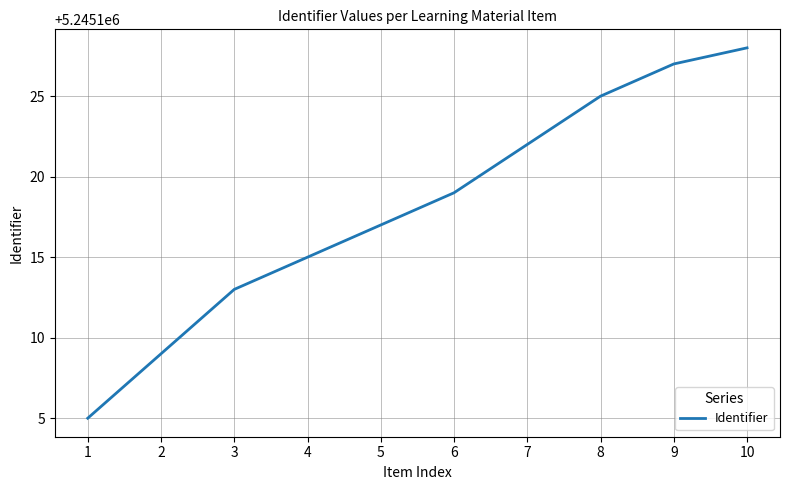

The chart shows a value of 7971789 at 6. True or false?

False